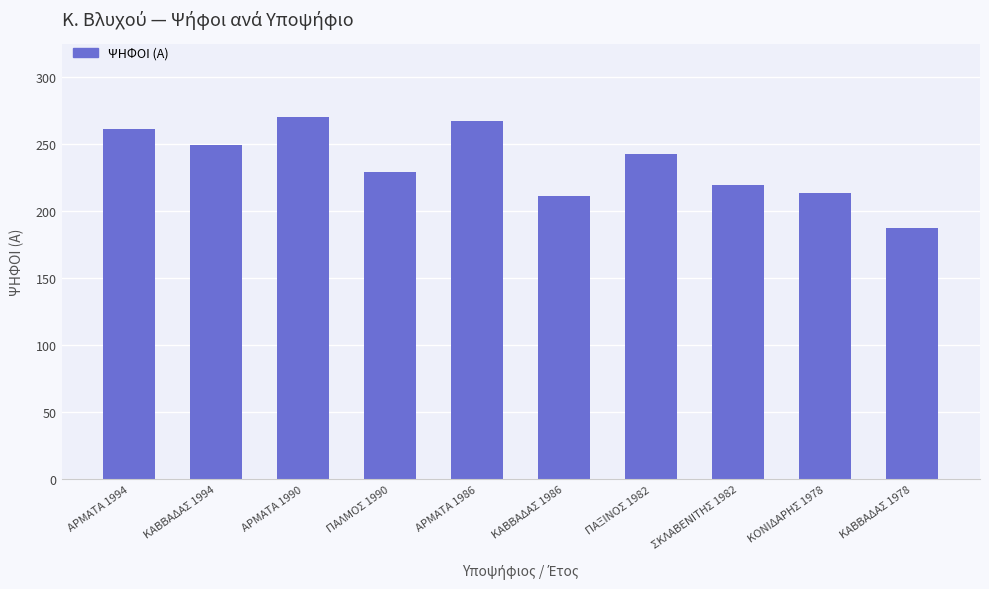

Does the chart contain stacked bars?

No